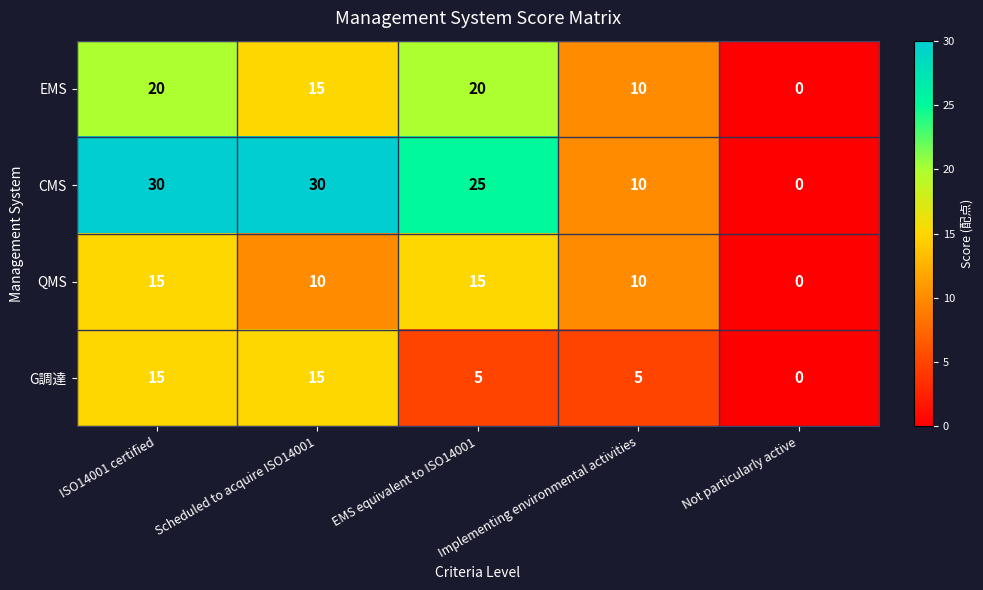

At which label does G調達 first exceed 5?

ISO14001 certified